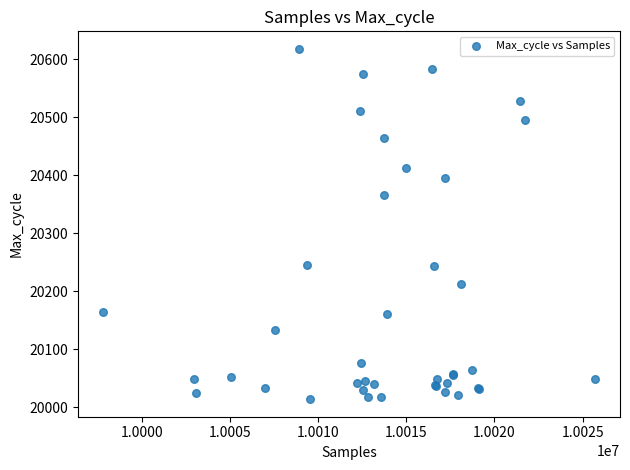

What Y value in the scatter plot is closest to 20316?

20366